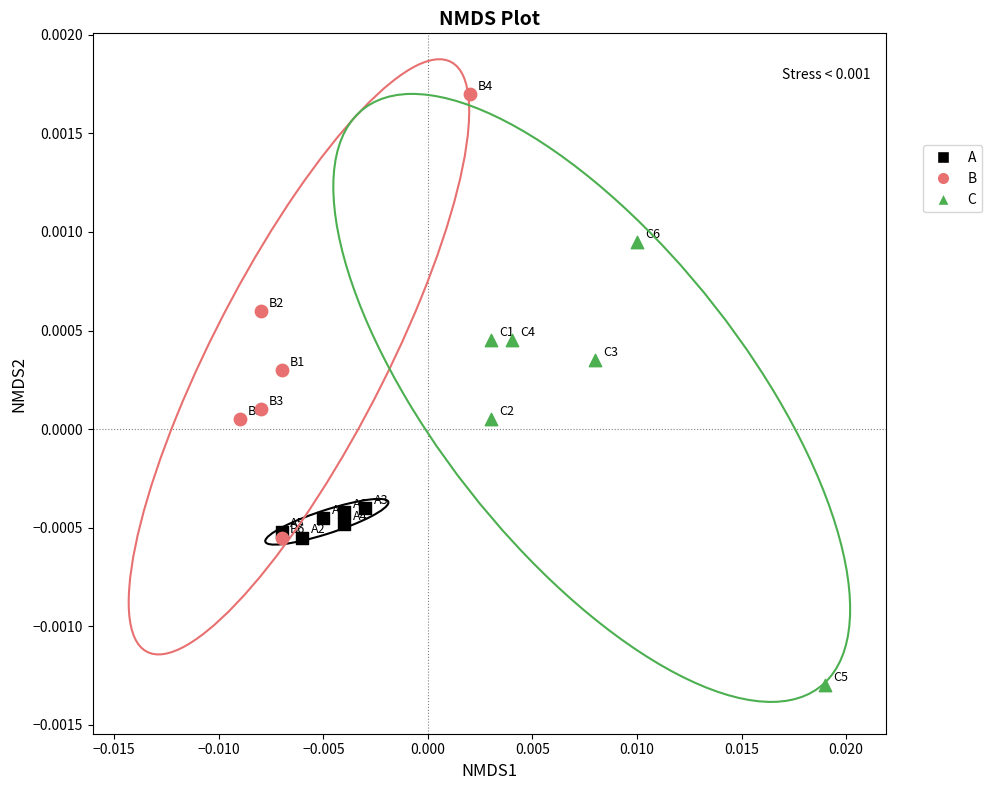

Which series contains the highest Y value?

B